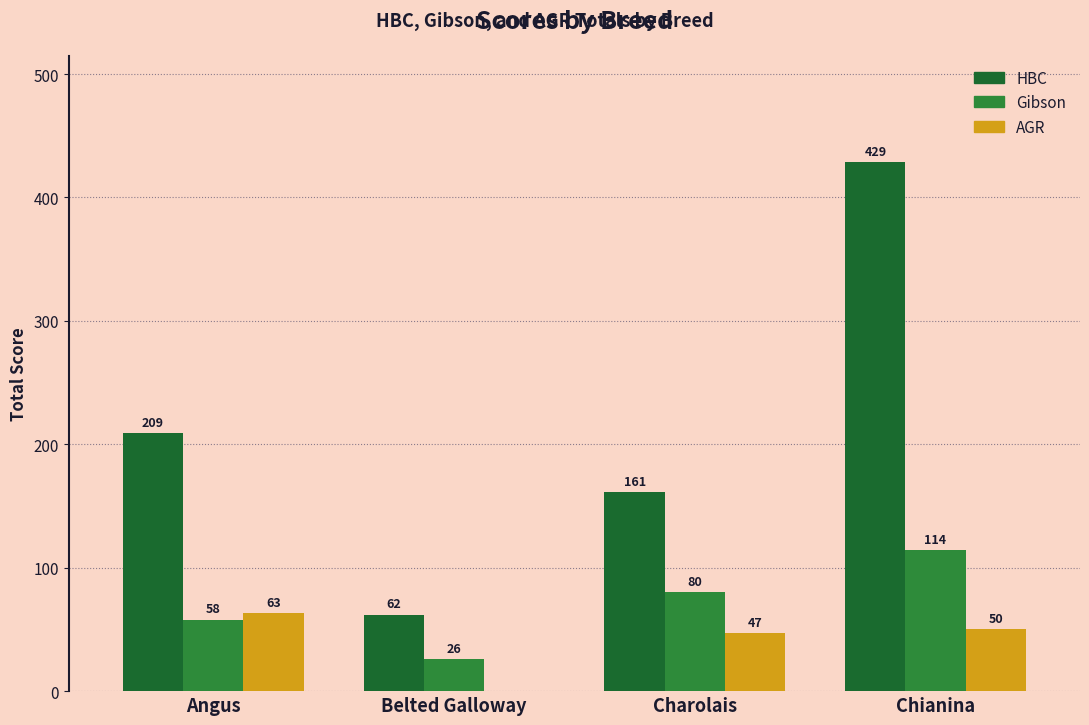

What is the maximum value for Gibson?

114